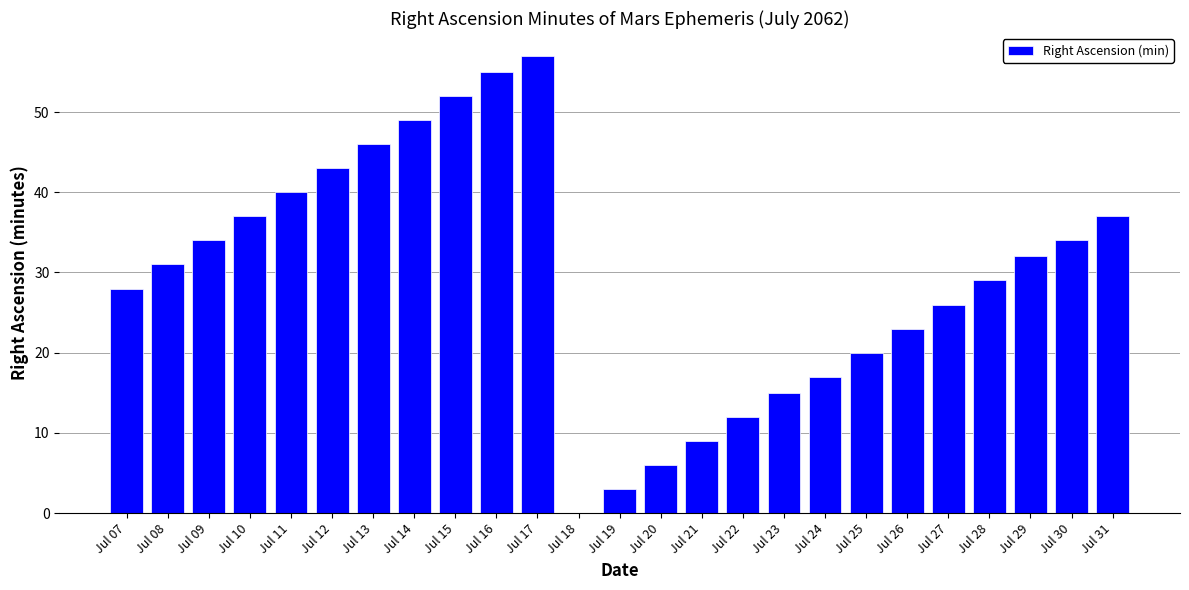

Are the bars horizontal?

No